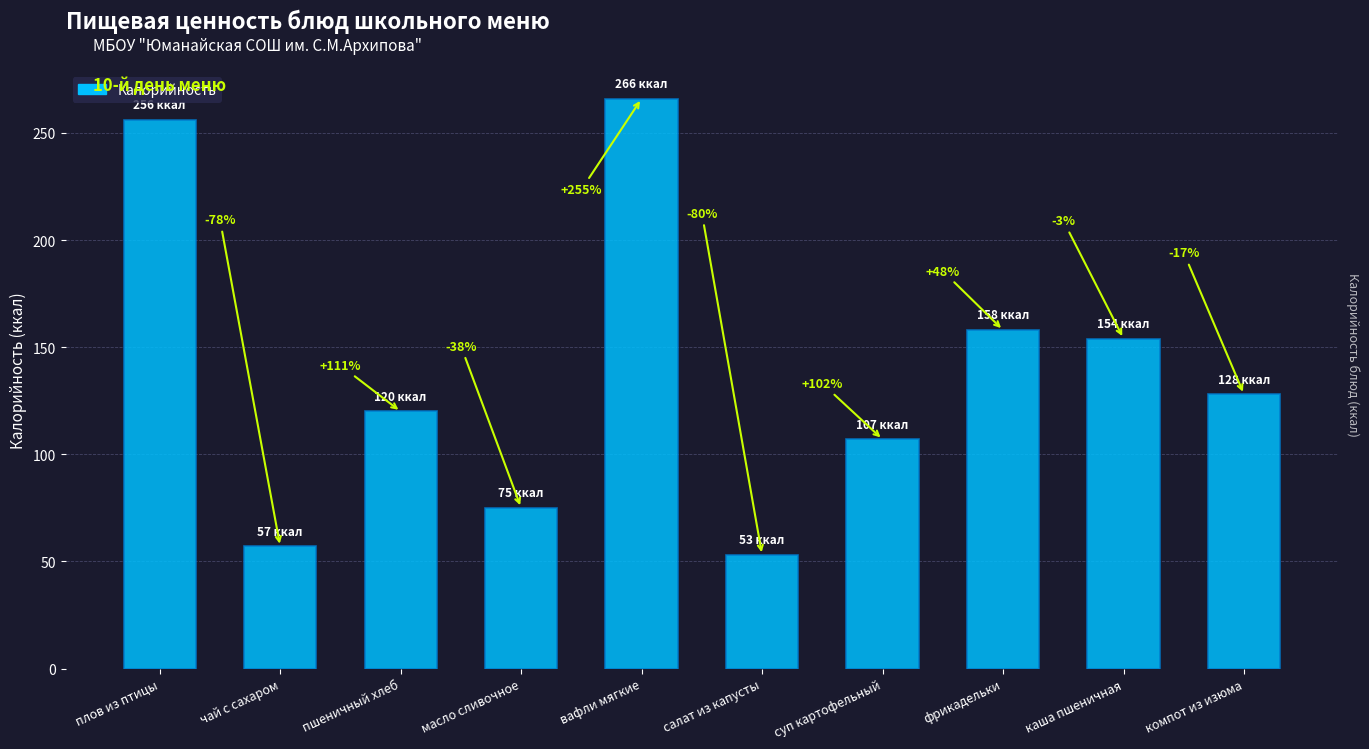

Reading left to right, what are all the values shown in this chart?

256	57	120	75	266	53	107	158	154	128